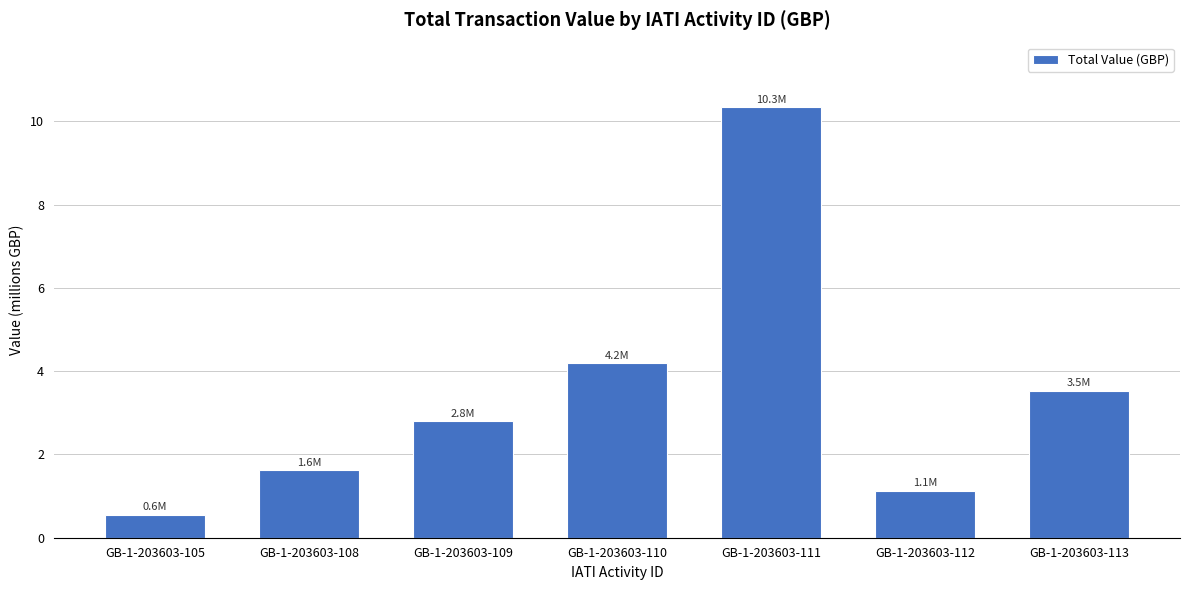

Reading left to right, extract all data points from this chart.

GB-1-203603-105=0.6	GB-1-203603-108=1.6	GB-1-203603-109=2.8	GB-1-203603-110=4.2	GB-1-203603-111=10.3	GB-1-203603-112=1.1	GB-1-203603-113=3.5